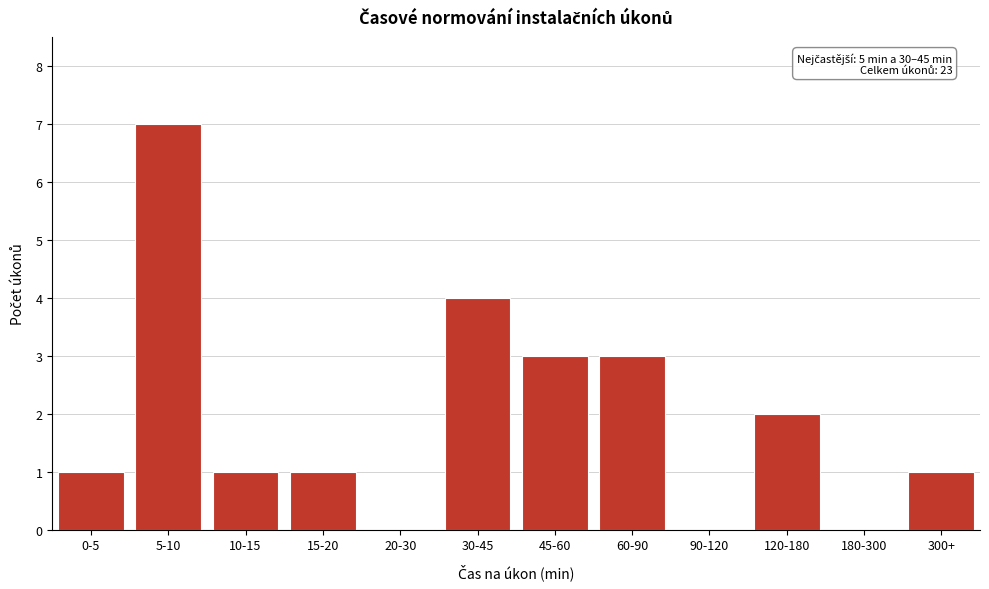

Reading left to right, list all the values displayed in this chart.

0-5=1	5-10=7	10-15=1	15-20=1	20-30=0	30-45=4	45-60=3	60-90=3	90-120=0	120-180=2	180-300=0	300+=1